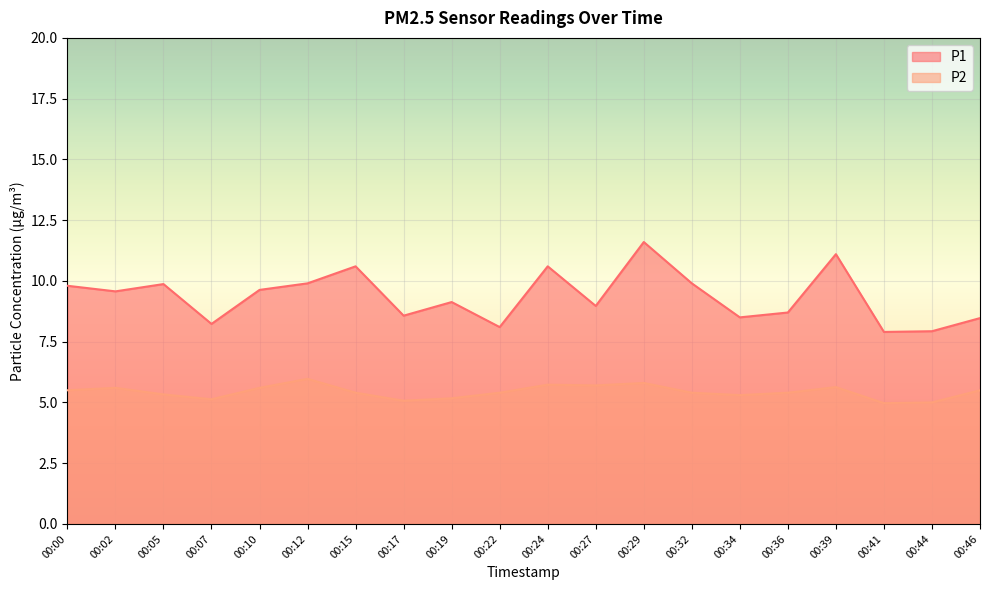

What is the value of the P2 point at the 4th from the left?

5.1